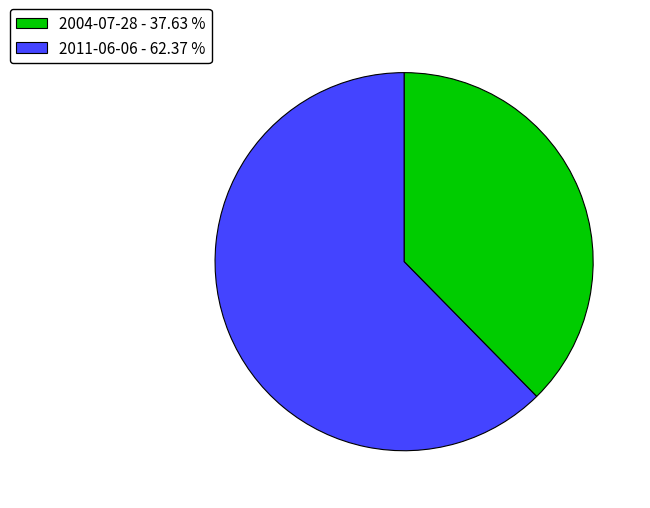

Which slice represents more than half of the pie?

2011-06-06